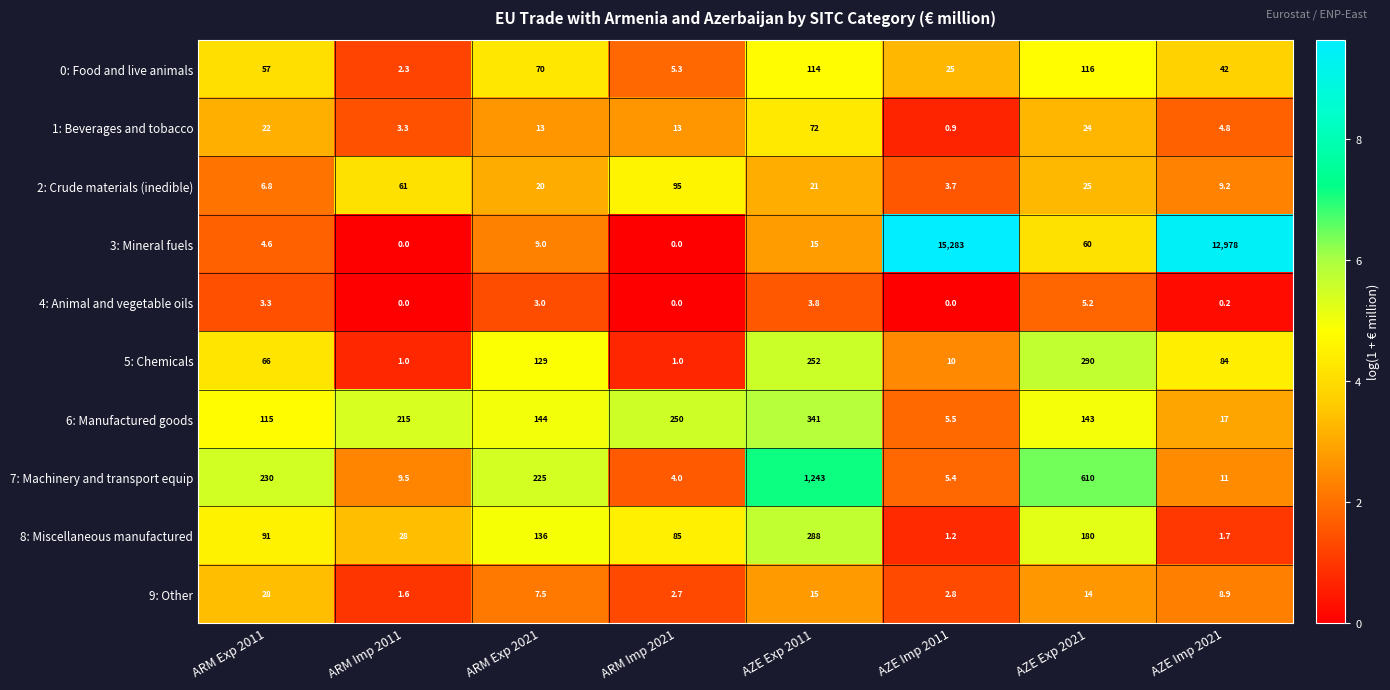

At which category is the sum across all series the highest?

AZE Imp 2011